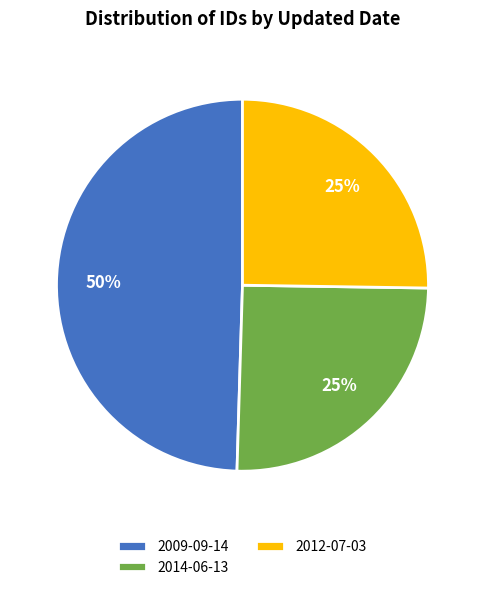

What percentage is the 2012-07-03 slice, to the nearest percent?

25%